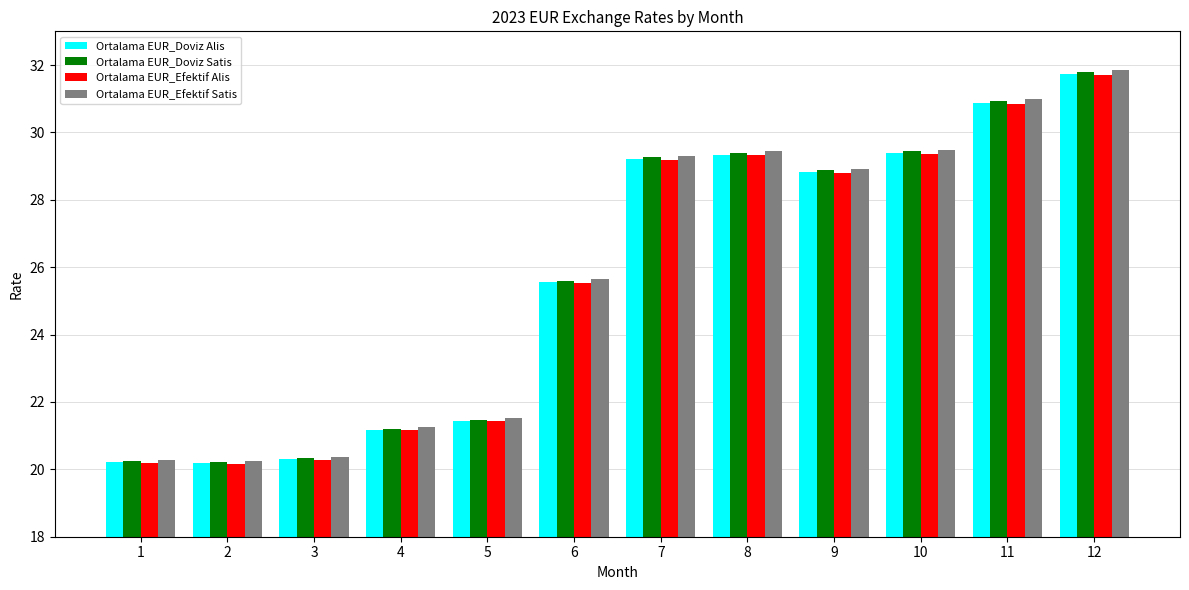

What is the total value across all series at 7?

117.0